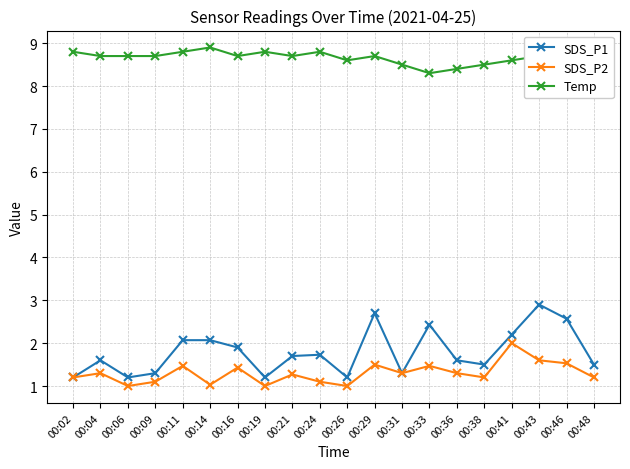

What is the minimum value shown in the chart?

1.0